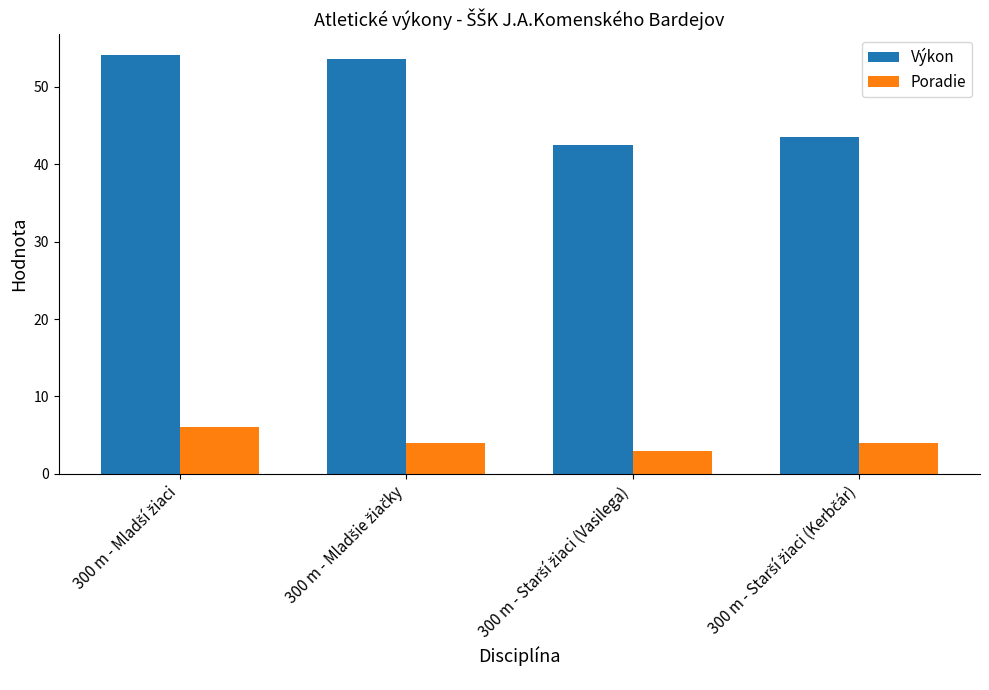

What is the average value of the Výkon series?

48.4